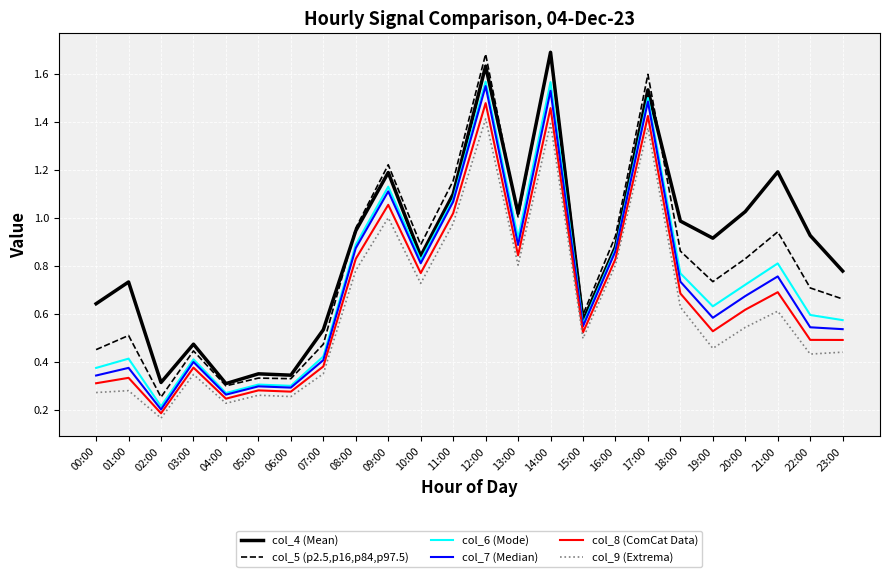

What are all the series names shown in the legend?

col_4 (Mean), col_5 (p2.5,p16,p84,p97.5), col_6 (Mode), col_7 (Median), col_8 (ComCat Data), col_9 (Extrema)